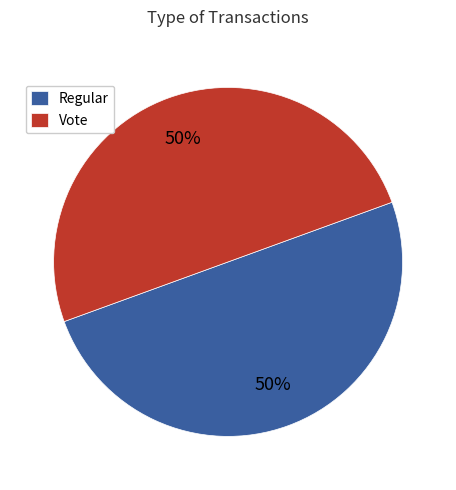

Do Vote and Regular together represent more than half of the pie?

Yes